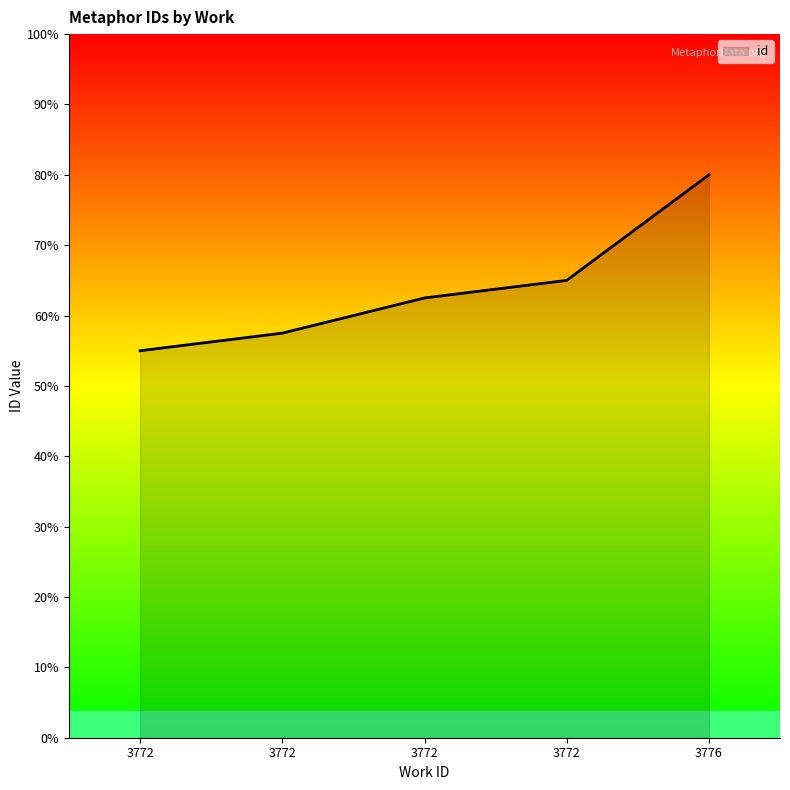

Which category has the highest value across all series?

3776